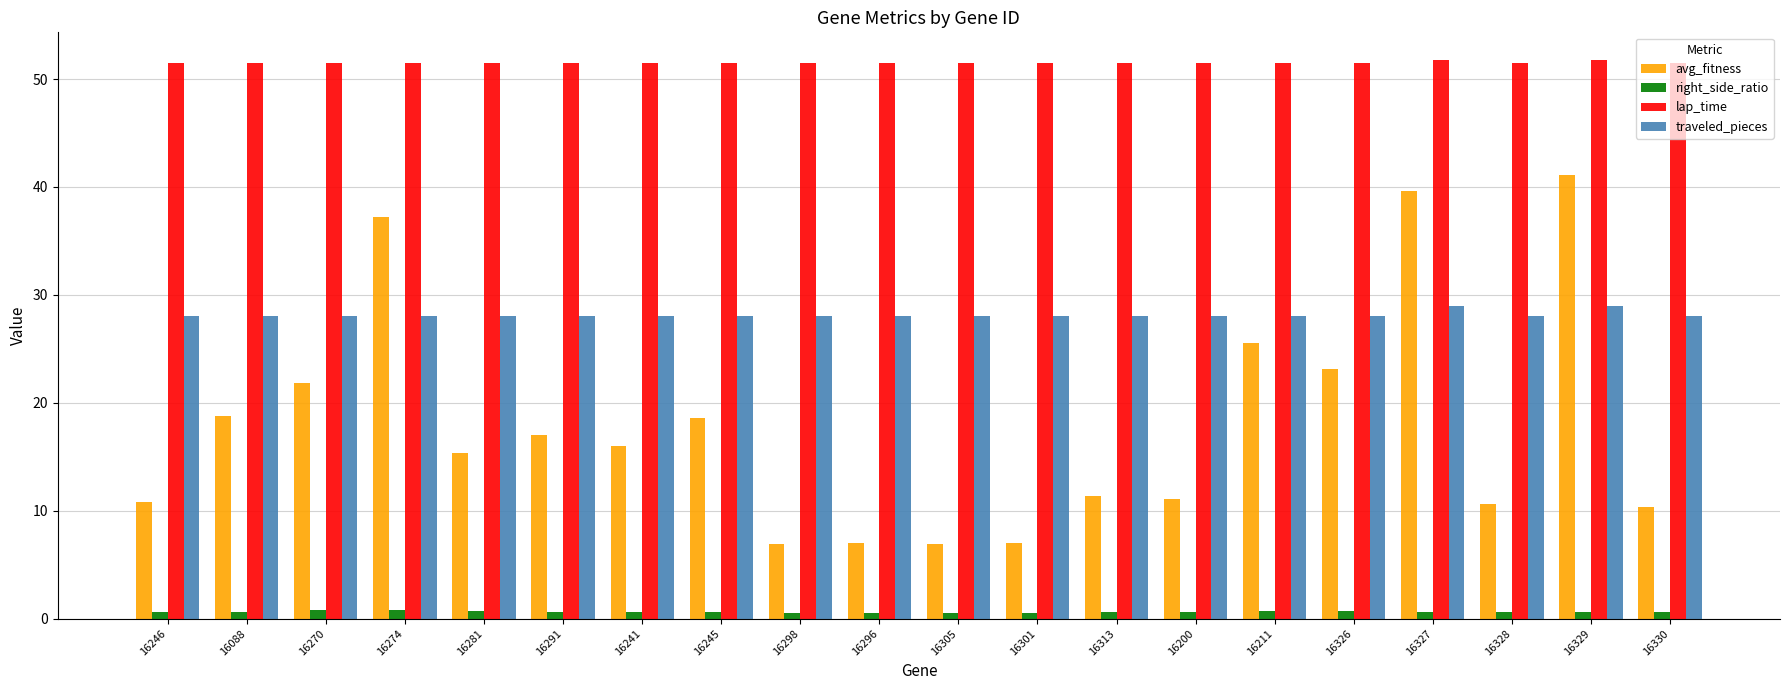

True or false: right_side_ratio has a value of 0.5 at 16305.

True